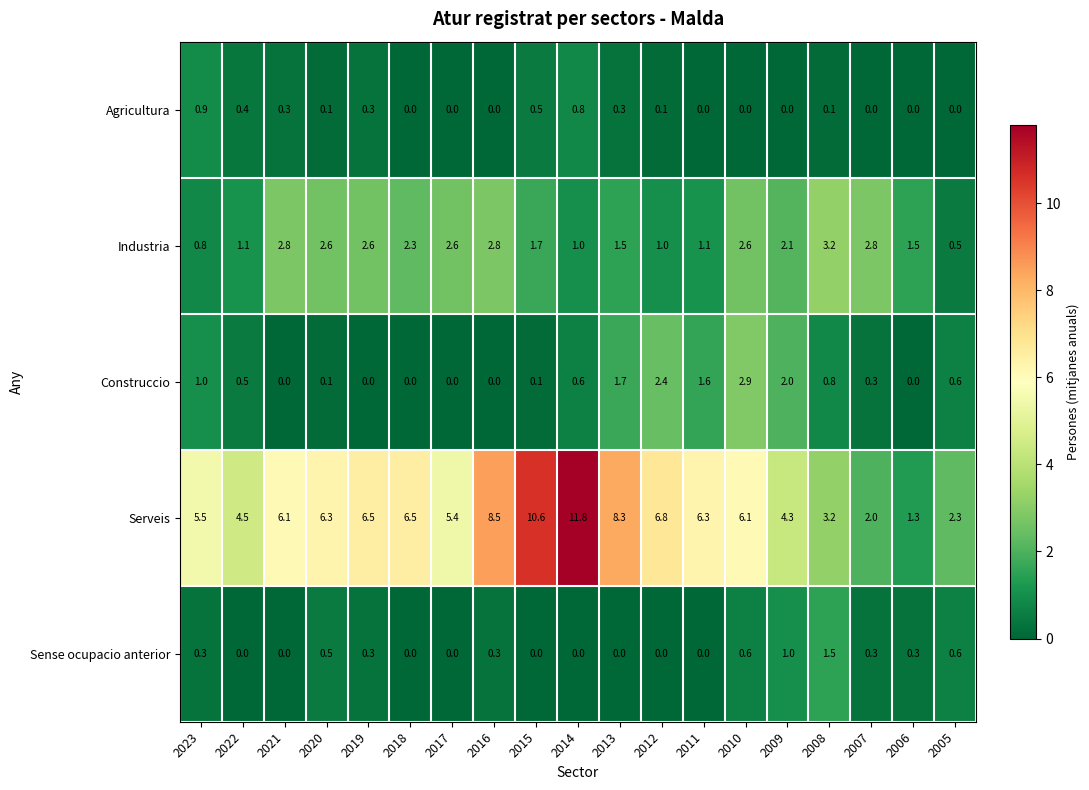

The Industria series shows 2.3 at 2018. True or false?

True